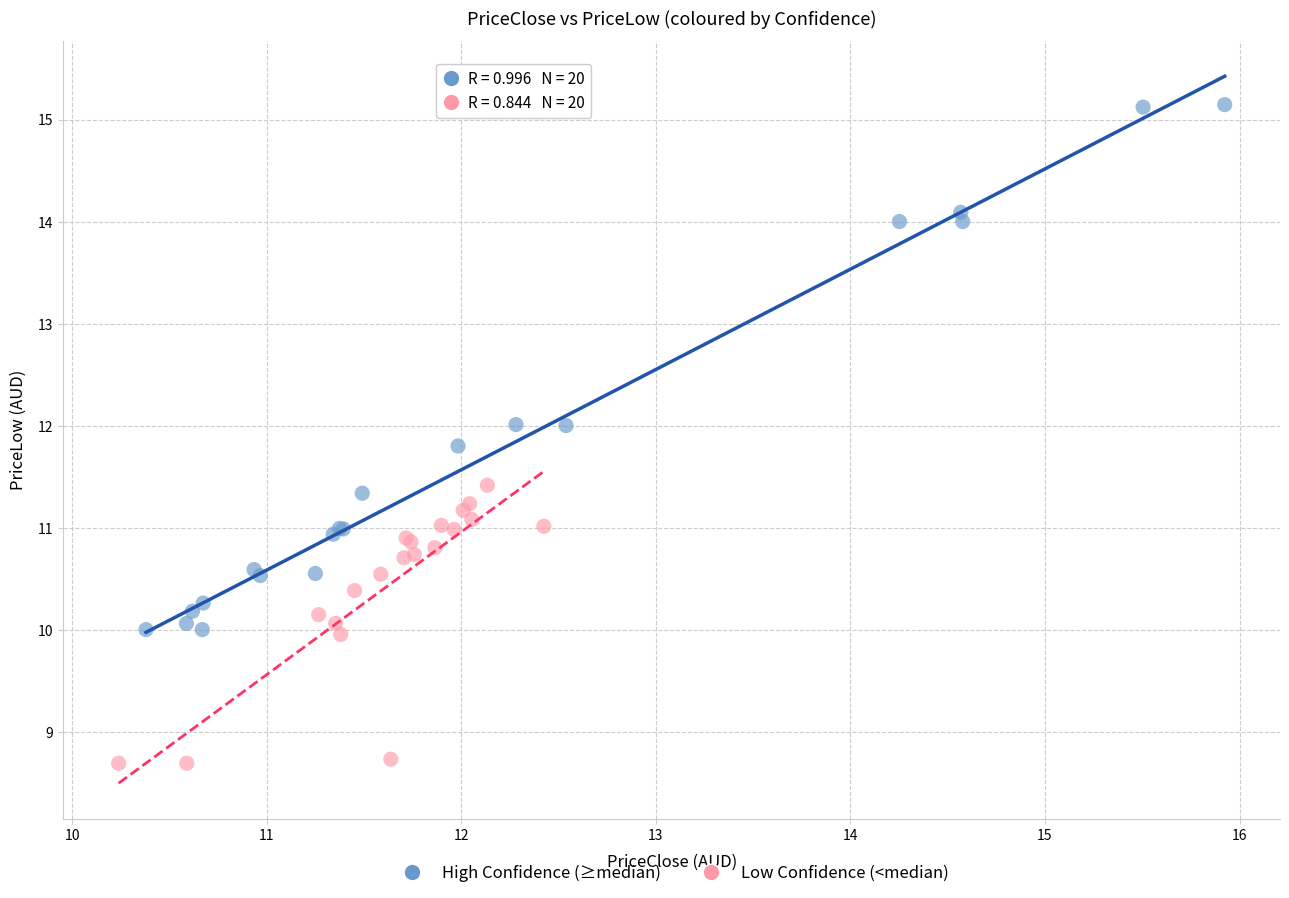

Which series reaches the minimum Y coordinate?

Low Confidence (<median)